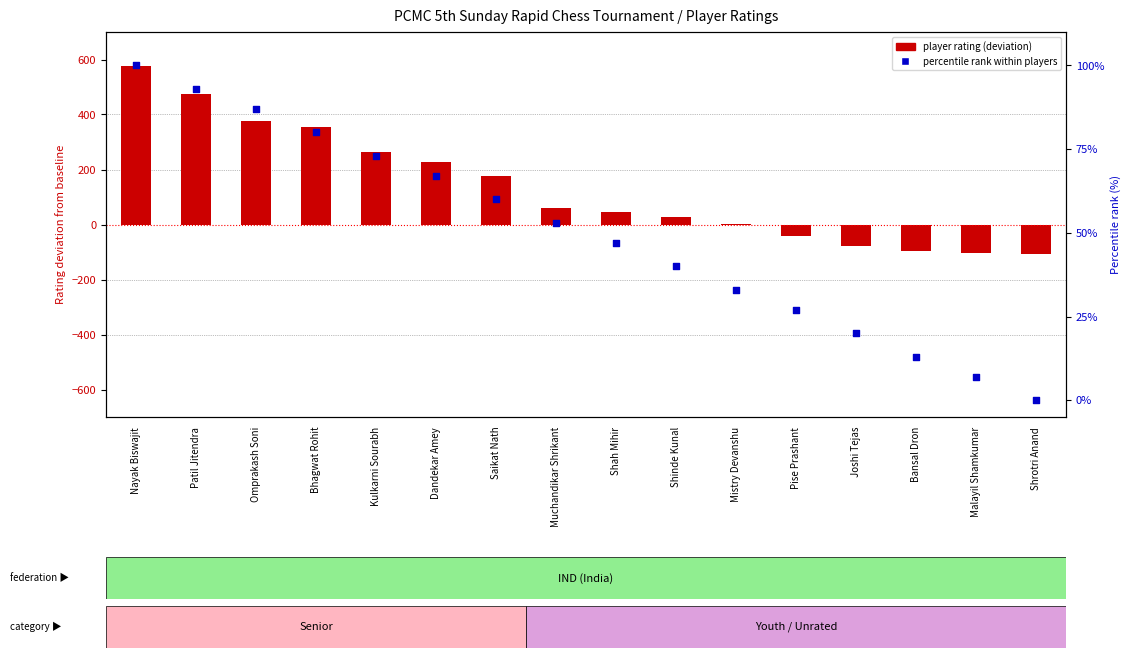

At which category is the sum across all series the highest?

Nayak Biswajit